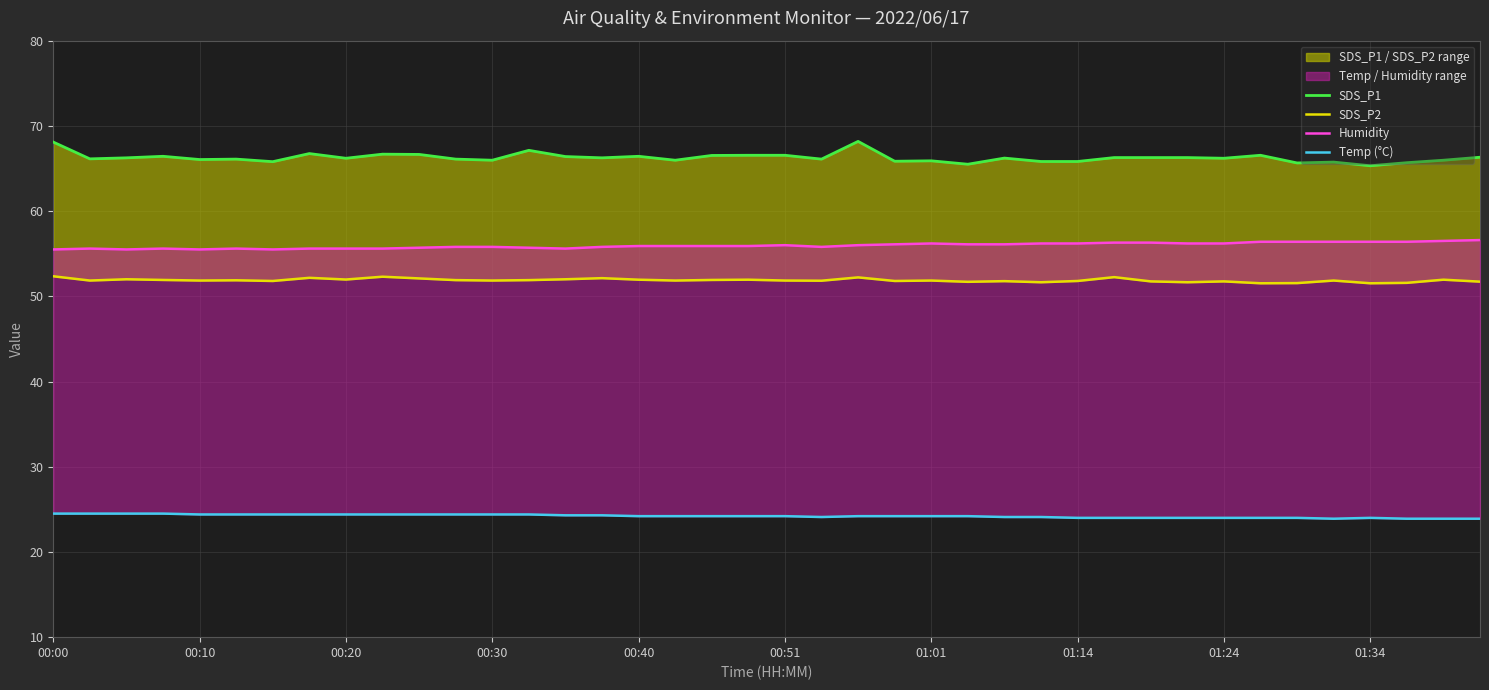

Is it true that Temp (°C) equals 34.9 at 00:30?

False